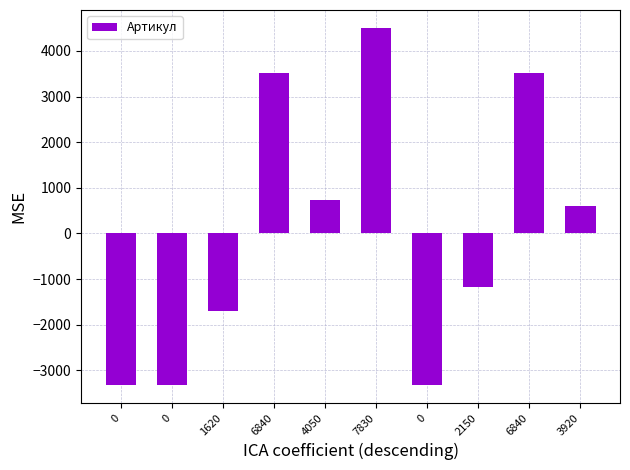

List the labels in order of value, smallest first.

0, 0, 0, 1620, 2150, 3920, 4050, 6840, 6840, 7830